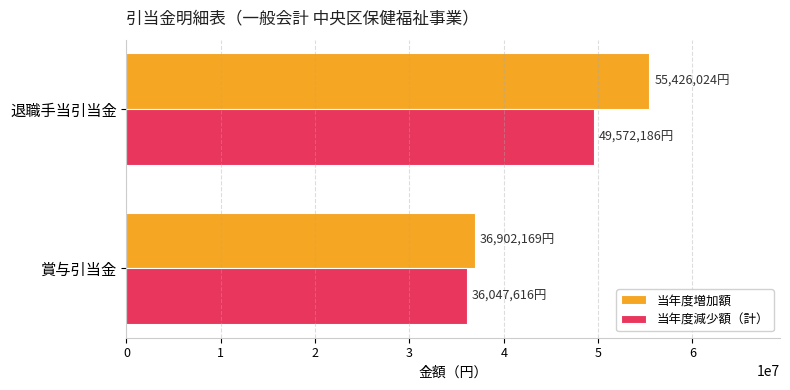

Which series has the largest range (max minus min)?

当年度増加額